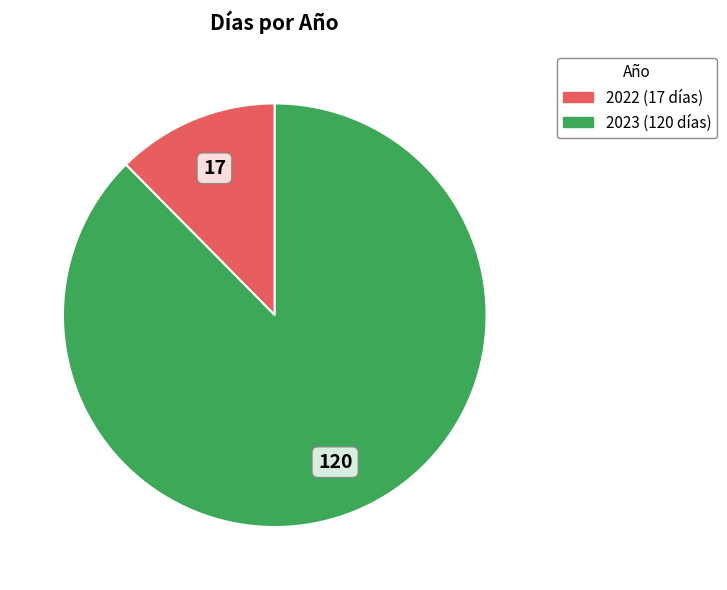

Combined, do 2022 and 2023 account for over 50%?

Yes